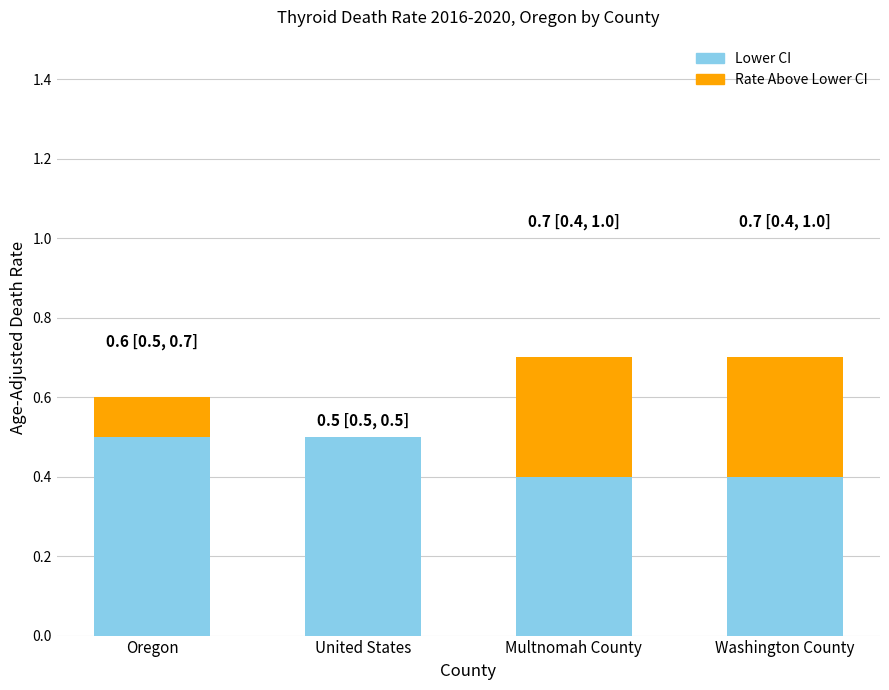

True or false: Lower CI has a value of 0.5 at Oregon.

True